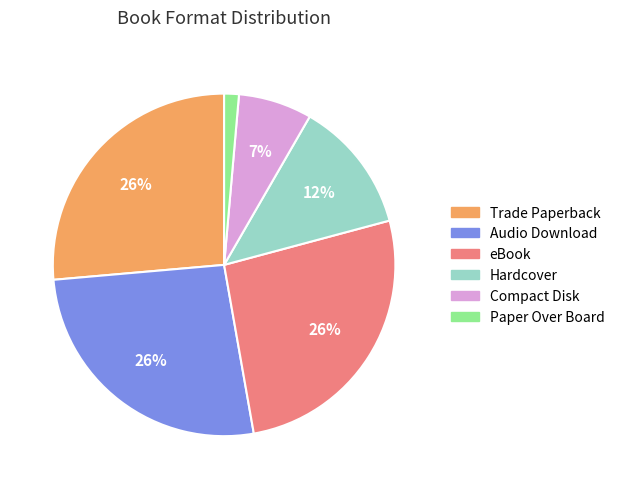

What percentage is the Paper Over Board slice, to the nearest percent?

1%